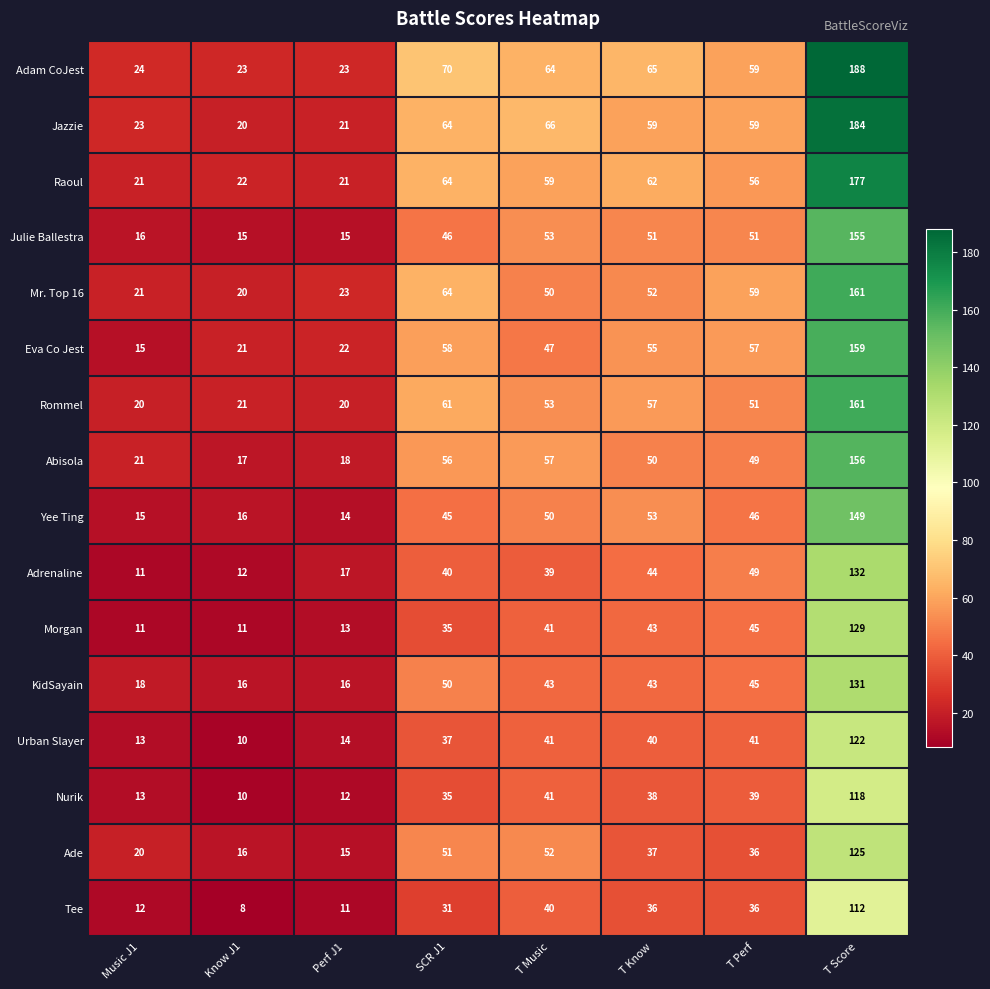

How many data points does each series have?

8